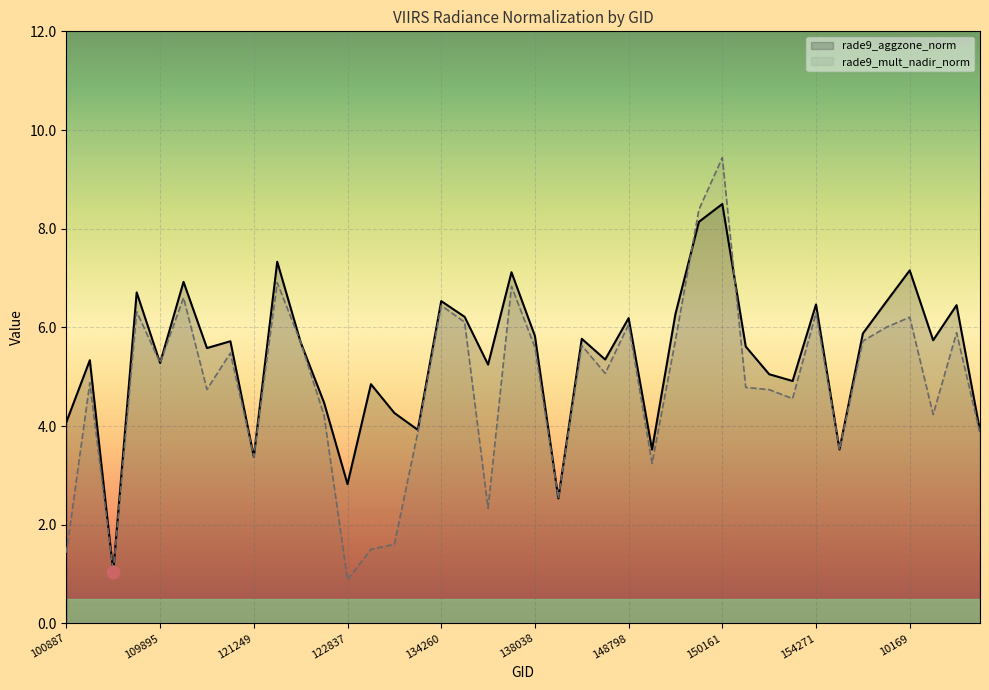

What is the difference between the maximum and second lowest values in the rade9_aggzone_norm series?

6.0